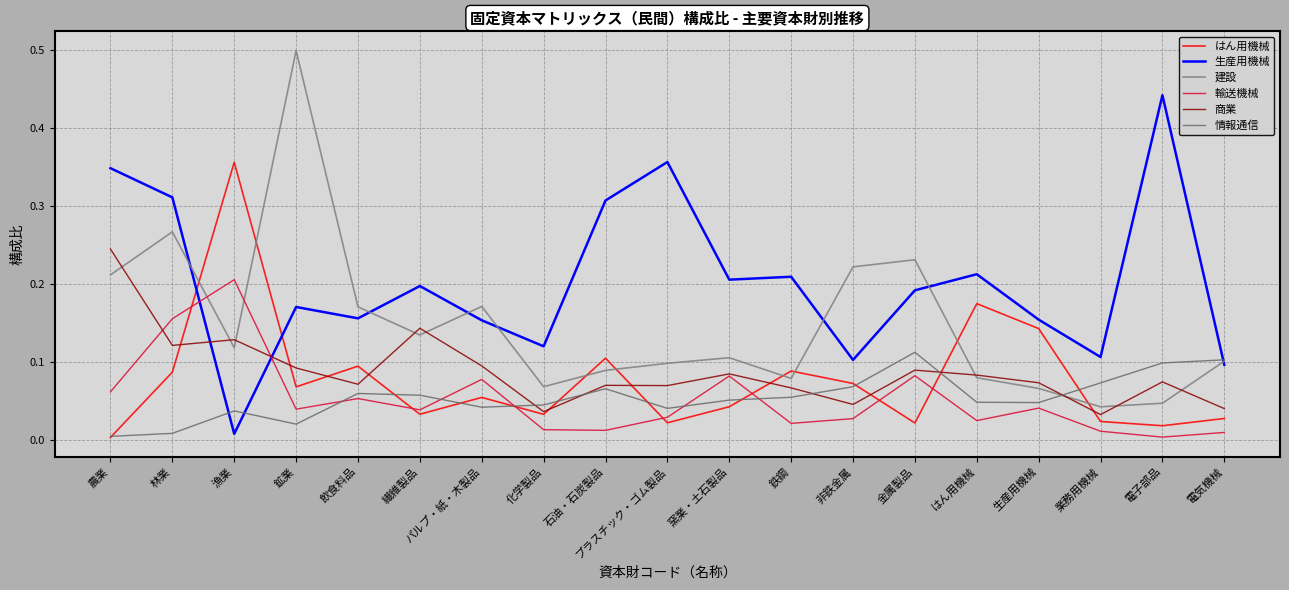

Reading left to right, transcribe all the data shown in this chart.

はん用機械: 農業=0.0	林業=0.1	漁業=0.4	鉱業=0.1	飲食料品=0.1	繊維製品=0.0	パルプ・紙・木製品=0.1	化学製品=0.0	石油・石炭製品=0.1	プラスチック・ゴム製品=0.0	窯業・土石製品=0.0	鉄鋼=0.1	非鉄金属=0.1	金属製品=0.0	はん用機械=0.2	生産用機械=0.1	業務用機械=0.0	電子部品=0.0	電気機械=0.0
生産用機械: 農業=0.3	林業=0.3	漁業=0.0	鉱業=0.2	飲食料品=0.2	繊維製品=0.2	パルプ・紙・木製品=0.2	化学製品=0.1	石油・石炭製品=0.3	プラスチック・ゴム製品=0.4	窯業・土石製品=0.2	鉄鋼=0.2	非鉄金属=0.1	金属製品=0.2	はん用機械=0.2	生産用機械=0.2	業務用機械=0.1	電子部品=0.4	電気機械=0.1
建設: 農業=0.2	林業=0.3	漁業=0.1	鉱業=0.5	飲食料品=0.2	繊維製品=0.1	パルプ・紙・木製品=0.2	化学製品=0.1	石油・石炭製品=0.1	プラスチック・ゴム製品=0.1	窯業・土石製品=0.1	鉄鋼=0.1	非鉄金属=0.2	金属製品=0.2	はん用機械=0.1	生産用機械=0.1	業務用機械=0.0	電子部品=0.0	電気機械=0.1
輸送機械: 農業=0.1	林業=0.2	漁業=0.2	鉱業=0.0	飲食料品=0.1	繊維製品=0.0	パルプ・紙・木製品=0.1	化学製品=0.0	石油・石炭製品=0.0	プラスチック・ゴム製品=0.0	窯業・土石製品=0.1	鉄鋼=0.0	非鉄金属=0.0	金属製品=0.1	はん用機械=0.0	生産用機械=0.0	業務用機械=0.0	電子部品=0.0	電気機械=0.0
商業: 農業=0.2	林業=0.1	漁業=0.1	鉱業=0.1	飲食料品=0.1	繊維製品=0.1	パルプ・紙・木製品=0.1	化学製品=0.0	石油・石炭製品=0.1	プラスチック・ゴム製品=0.1	窯業・土石製品=0.1	鉄鋼=0.1	非鉄金属=0.0	金属製品=0.1	はん用機械=0.1	生産用機械=0.1	業務用機械=0.0	電子部品=0.1	電気機械=0.0
情報通信: 農業=0.0	林業=0.0	漁業=0.0	鉱業=0.0	飲食料品=0.1	繊維製品=0.1	パルプ・紙・木製品=0.0	化学製品=0.0	石油・石炭製品=0.1	プラスチック・ゴム製品=0.0	窯業・土石製品=0.1	鉄鋼=0.1	非鉄金属=0.1	金属製品=0.1	はん用機械=0.0	生産用機械=0.0	業務用機械=0.1	電子部品=0.1	電気機械=0.1